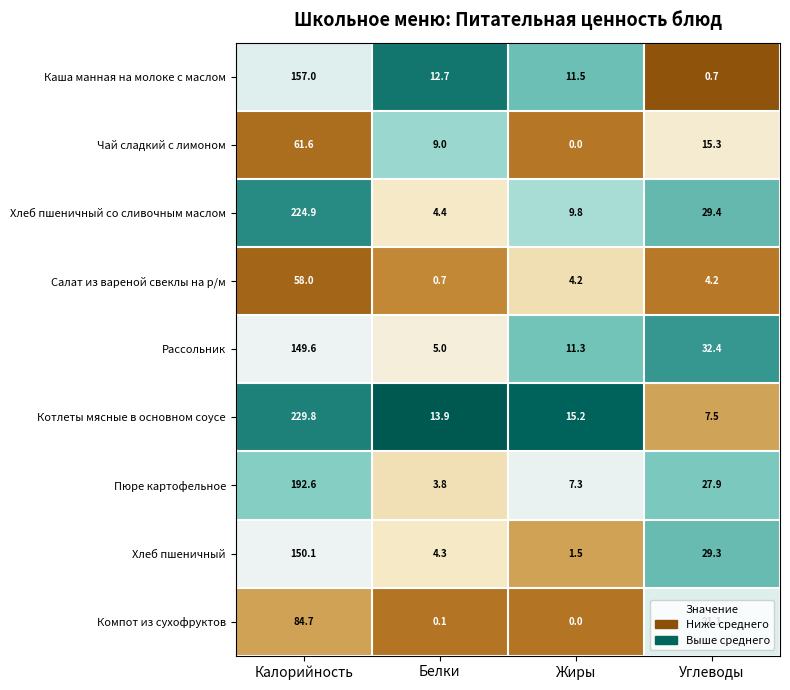

What is the sum of the Котлеты мясные в основном соусе values at Калорийность and Жиры?

245.0